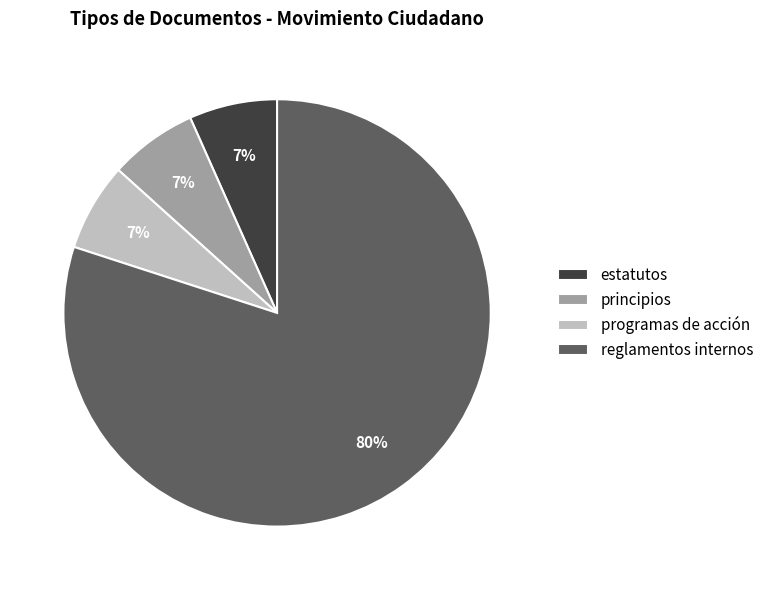

Which slice represents more than half of the pie?

reglamentos internos